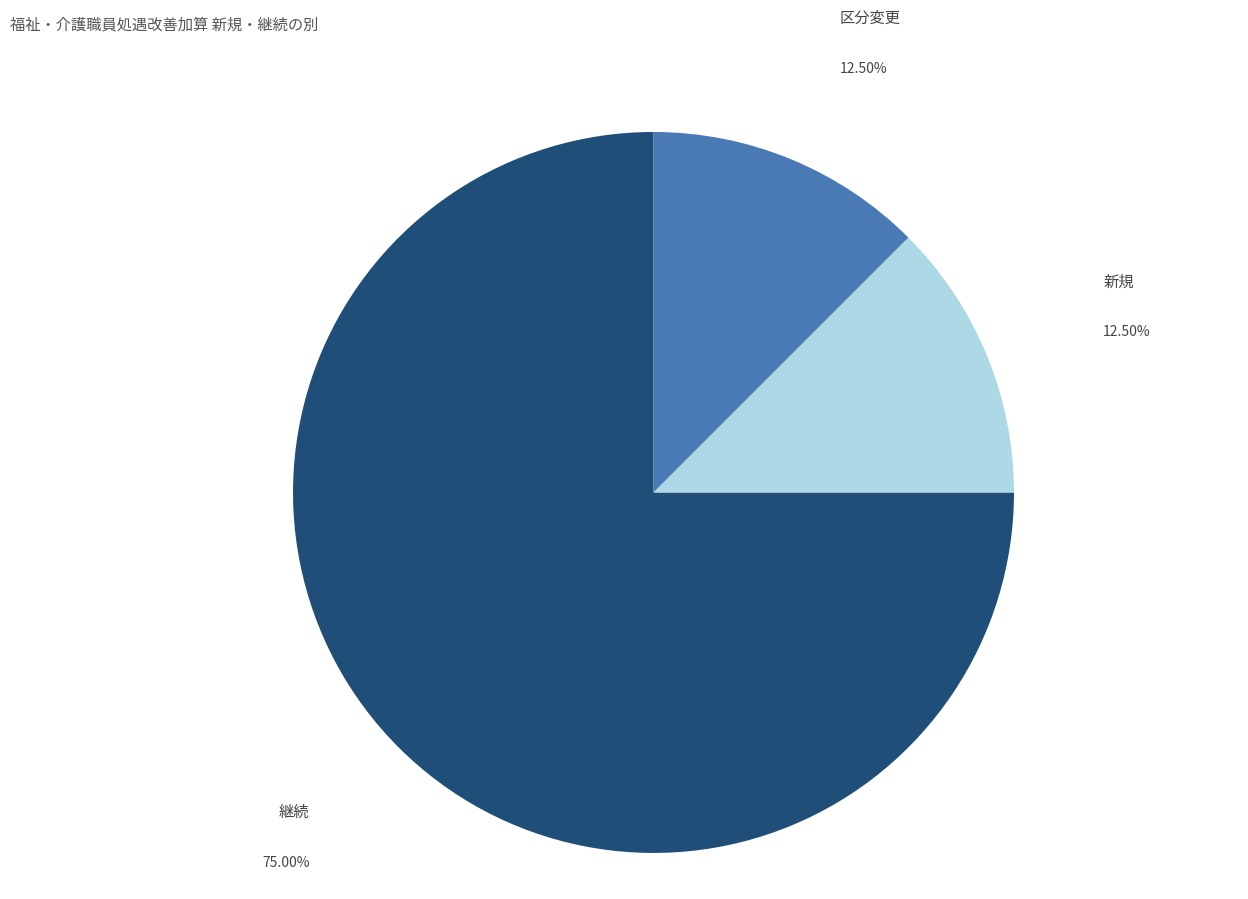

Does any single category account for the majority?

Yes